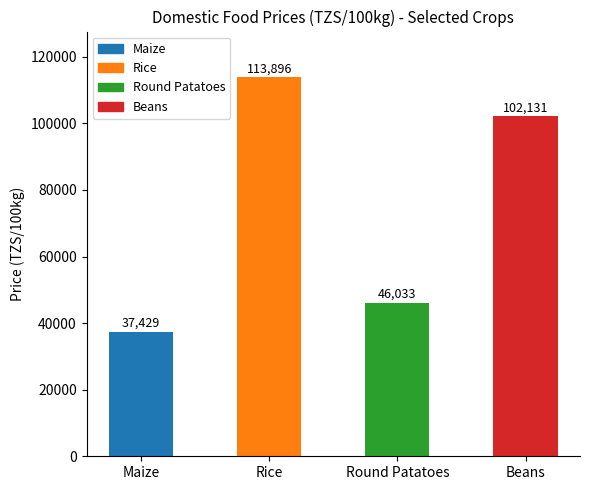

Which category has the highest value across all series?

Rice